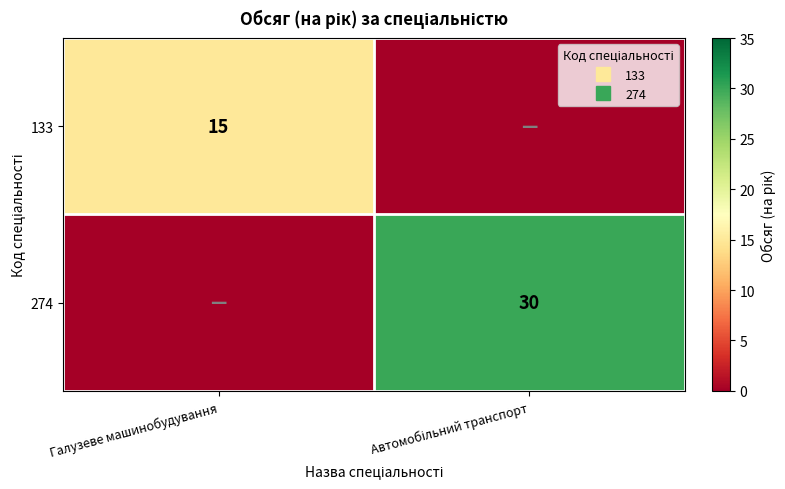

The 133 series shows 0 at Автомобільний транспорт. True or false?

True